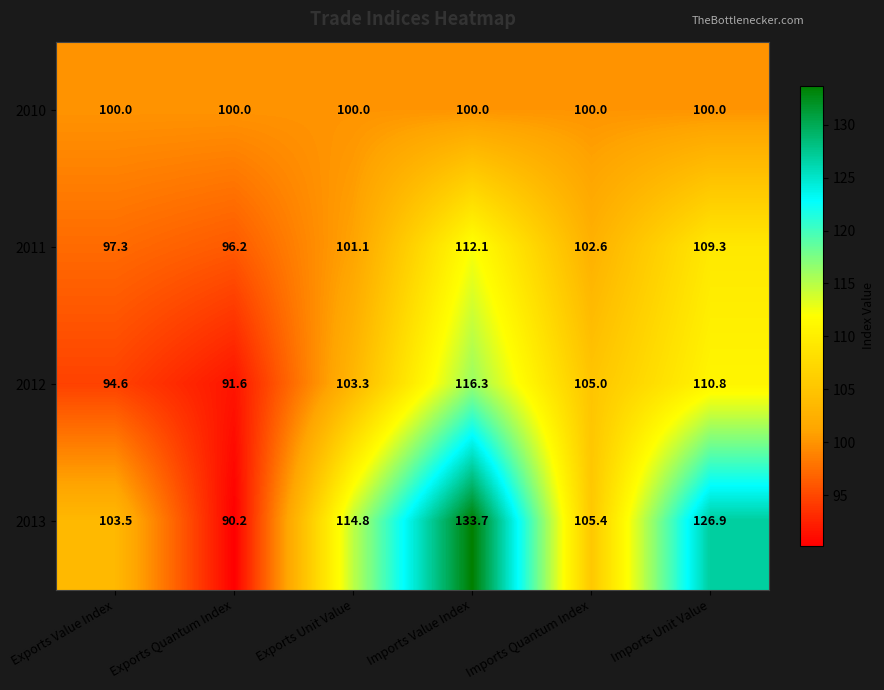

At Exports Quantum Index, list the series in order from smallest to largest.

2013, 2012, 2011, 2010